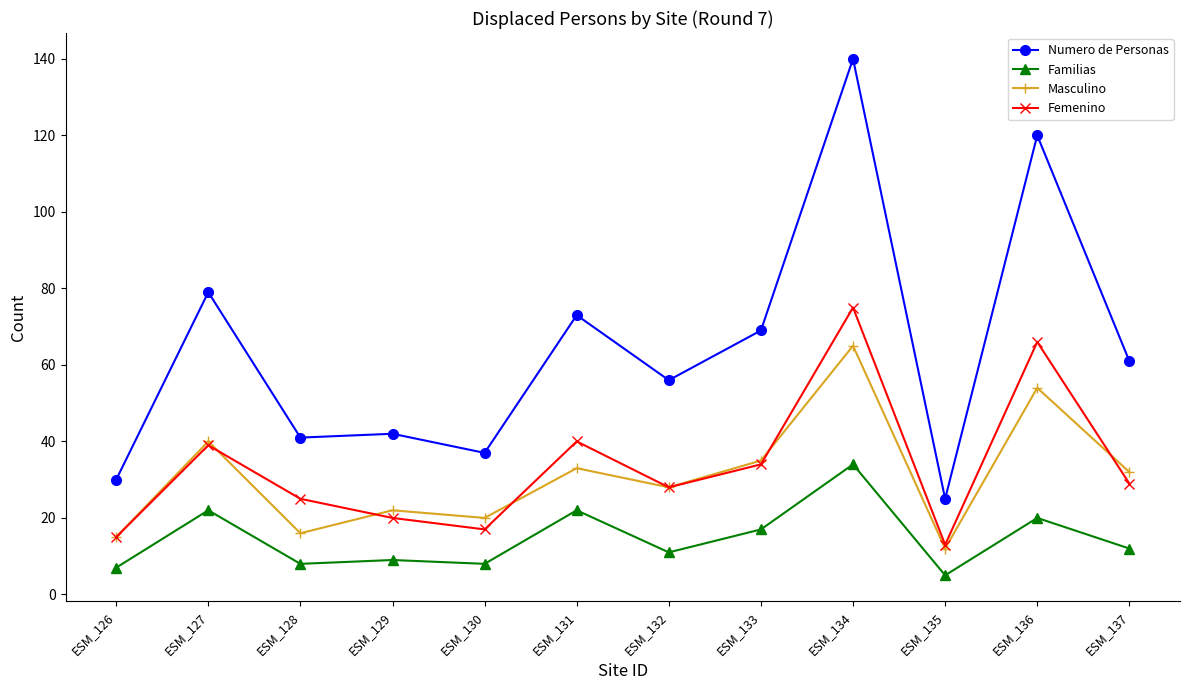

Reading left to right, list all the values displayed in this chart.

Numero de Personas: 30	79	41	42	37	73	56	69	140	25	120	61
Familias: 7	22	8	9	8	22	11	17	34	5	20	12
Masculino: 15	40	16	22	20	33	28	35	65	12	54	32
Femenino: 15	39	25	20	17	40	28	34	75	13	66	29